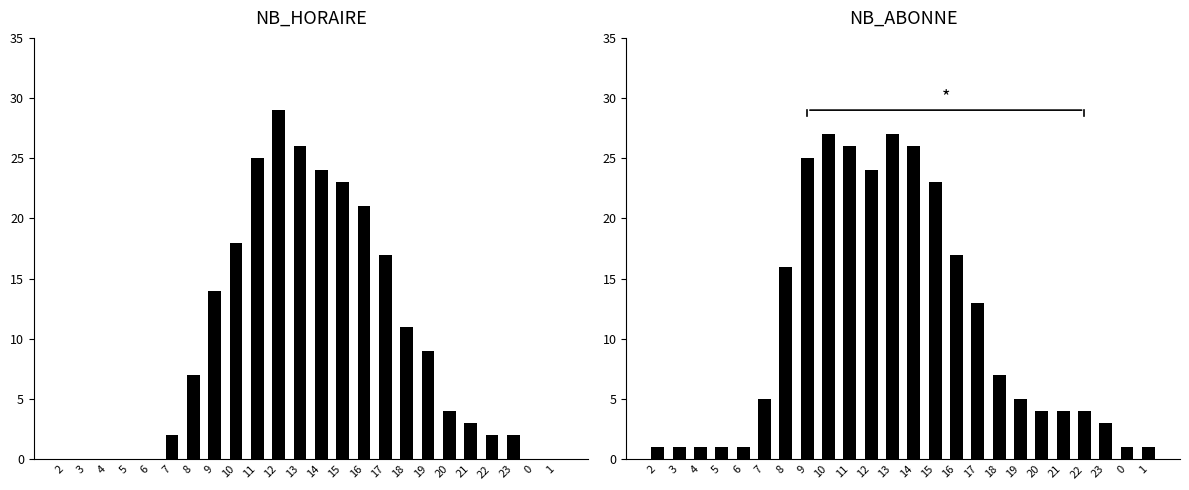

At which label is NB_ABONNE closest to 14?

17